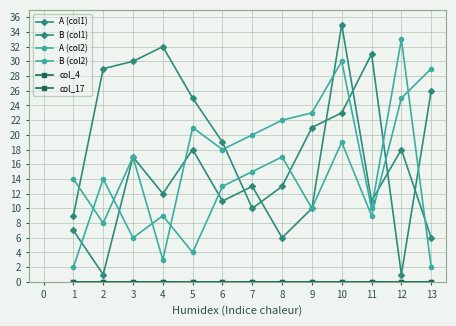

True or false: A (col2) has more than 0 points higher than both neighbors.

True